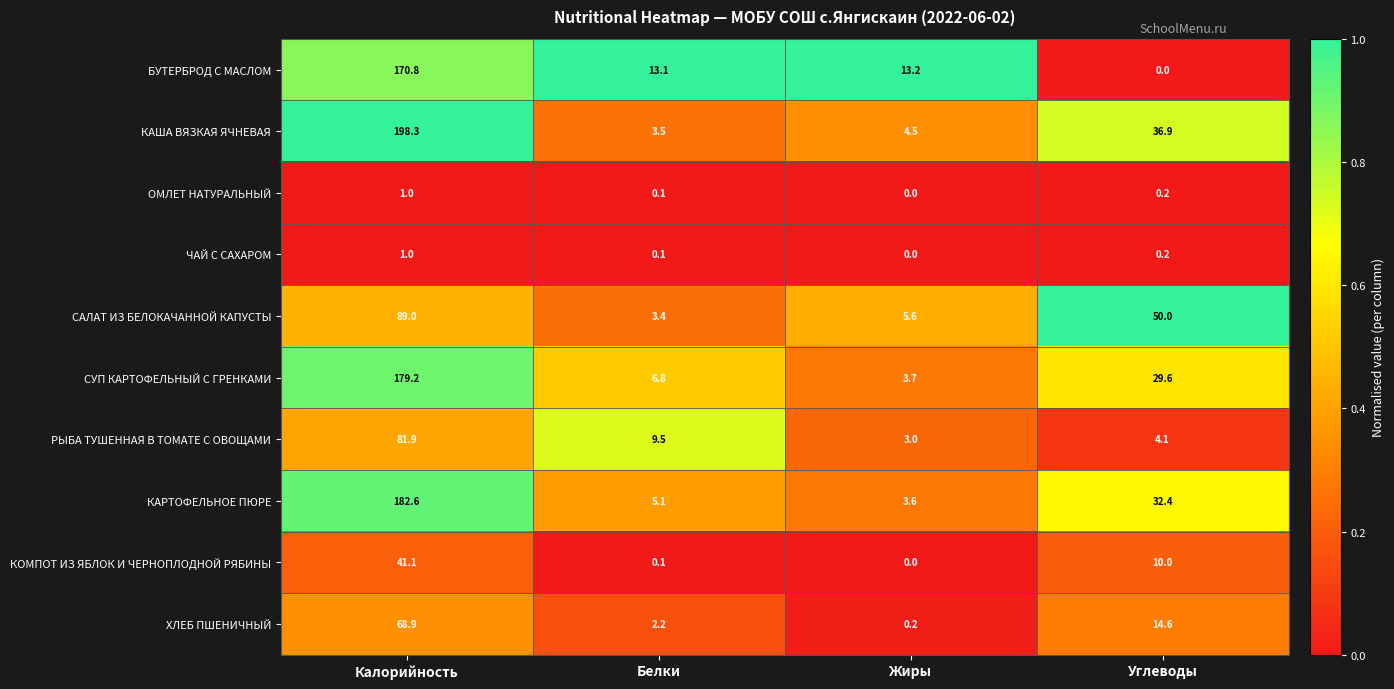

Where is КАША ВЯЗКАЯ ЯЧНЕВАЯ nearest to the value 100?

Углеводы